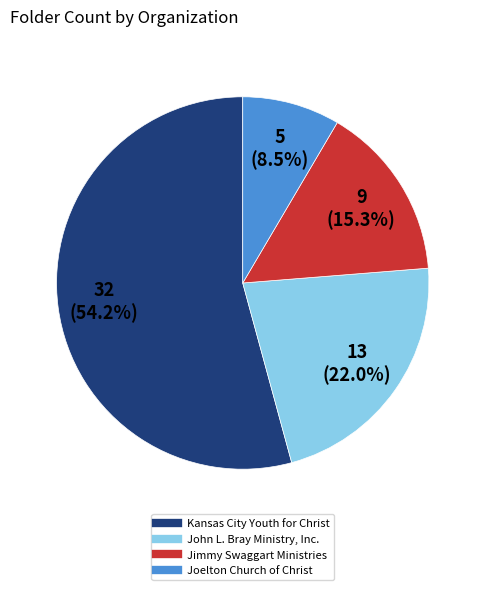

What percentage do Jimmy Swaggart Ministries and Kansas City Youth for Christ together represent?

69.5%